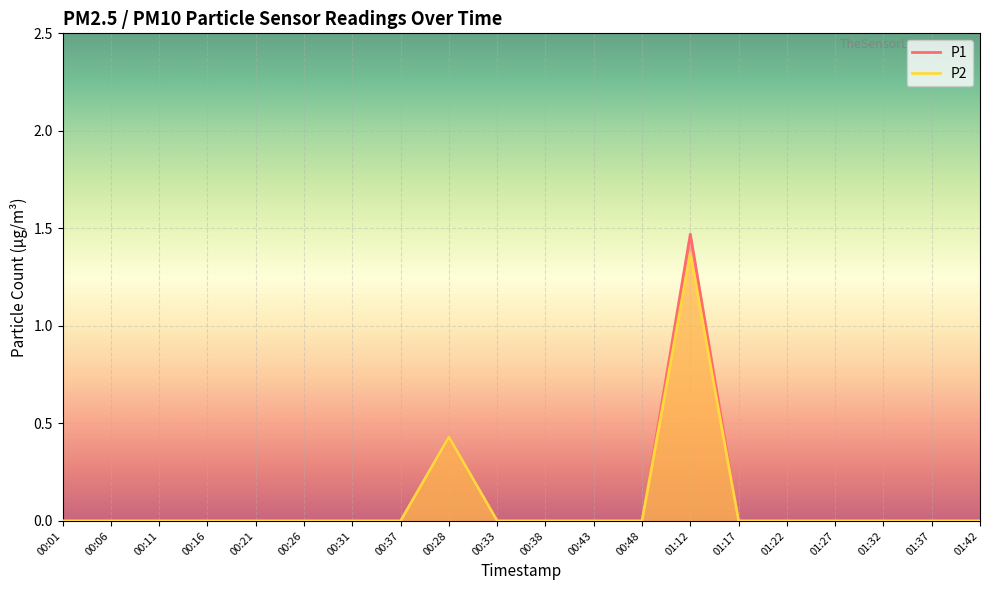

Reading left to right, what are all the values shown in this chart?

P1: 0.0	0.0	0.0	0.0	0.0	0.0	0.0	0.0	0.4	0.0	0.0	0.0	0.0	1.5	0.0	0.0	0.0	0.0	0.0	0.0
P2: 0.0	0.0	0.0	0.0	0.0	0.0	0.0	0.0	0.4	0.0	0.0	0.0	0.0	1.4	0.0	0.0	0.0	0.0	0.0	0.0